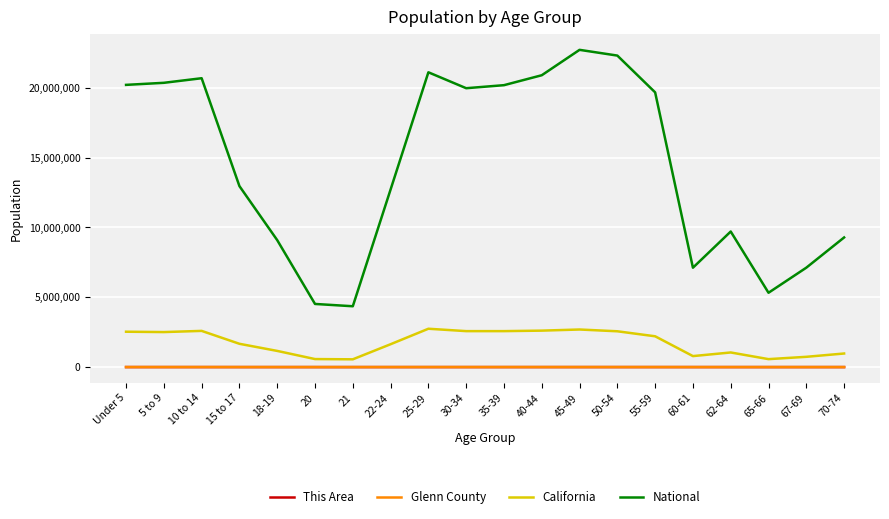

What is the maximum value shown in the chart?

22708591